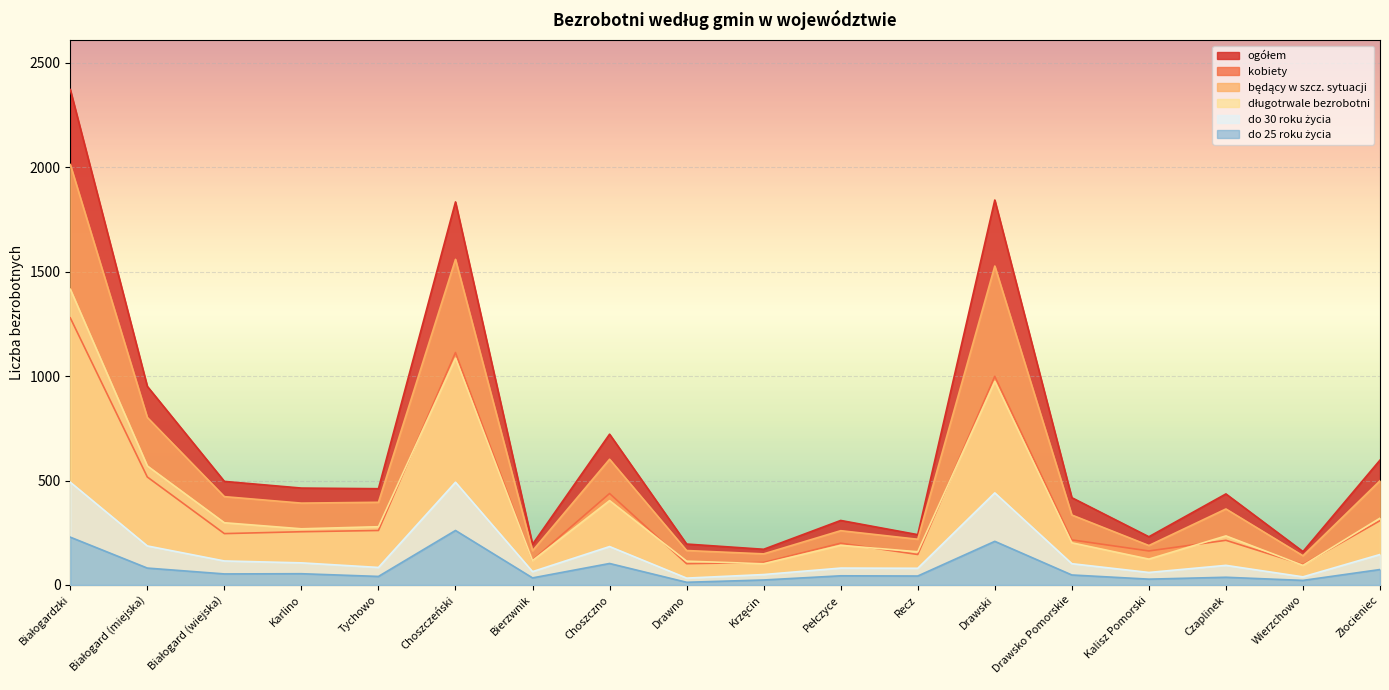

Which series changed the most between Bierzwnik and Recz?

będący w szcz. sytuacji